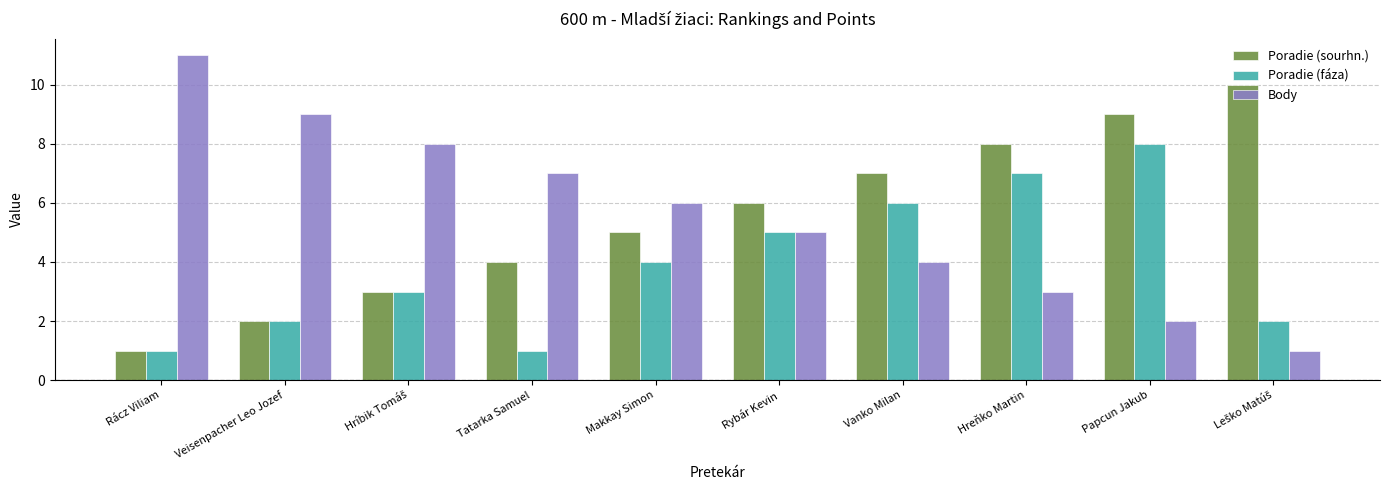

Count the Poradie (fáza) values in the range 2 to 6.

6